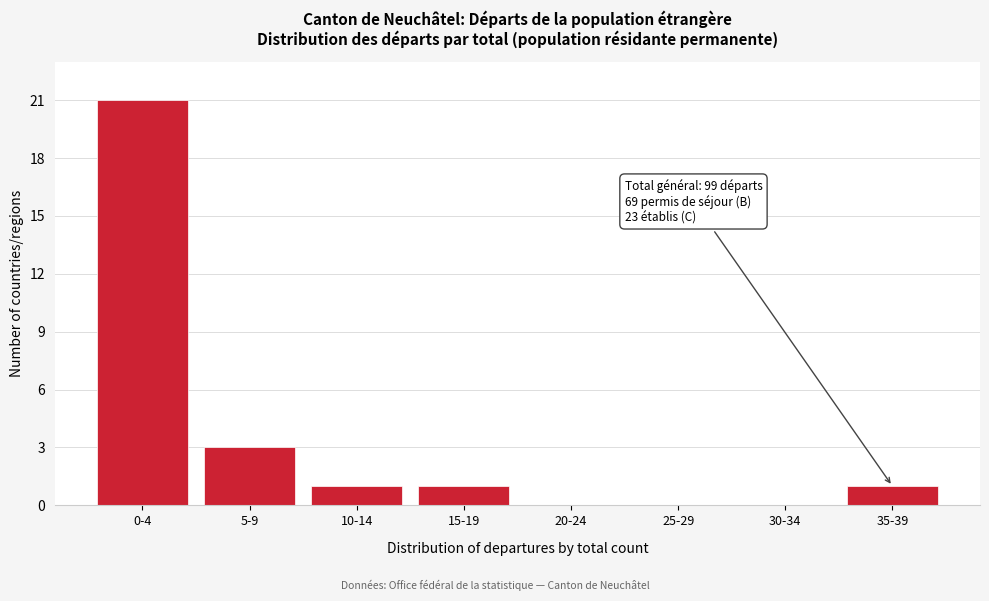

Reading left to right, extract all data points from this chart.

0-4=21	5-9=3	10-14=1	15-19=1	20-24=0	25-29=0	30-34=0	35-39=1